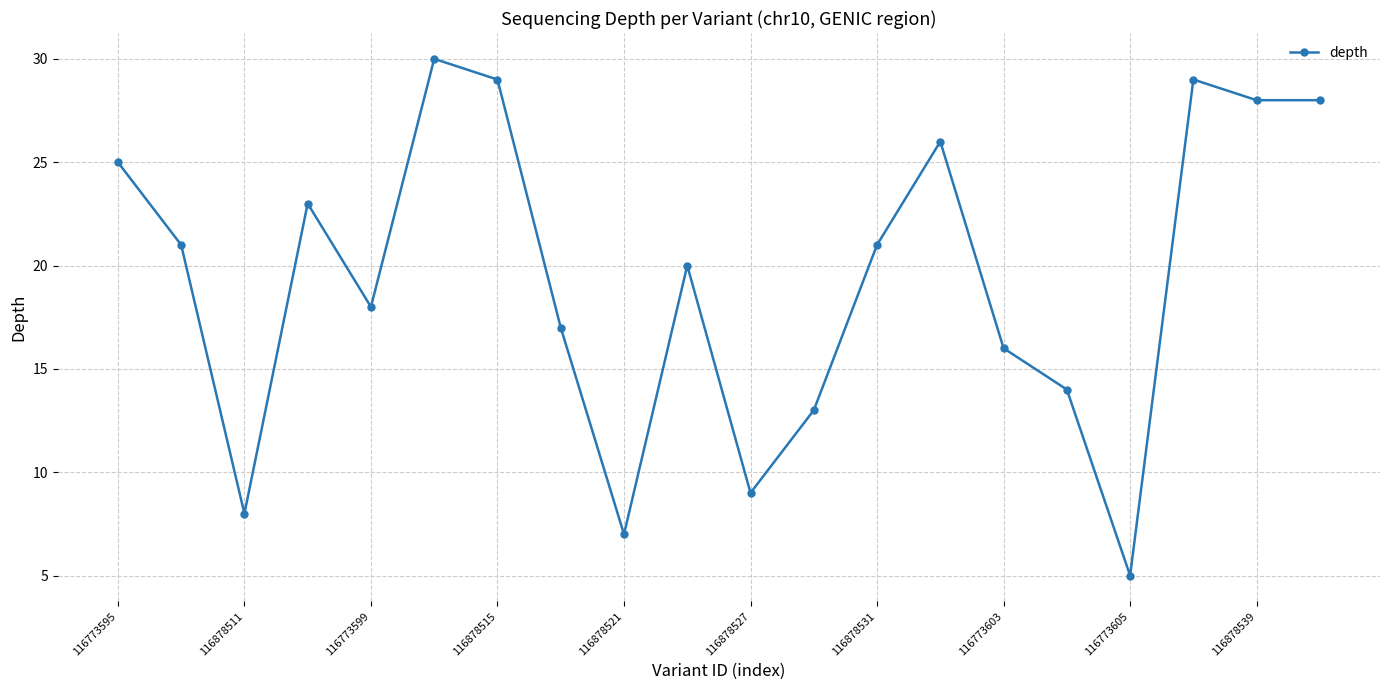

What is the difference between the second highest and minimum values?

24